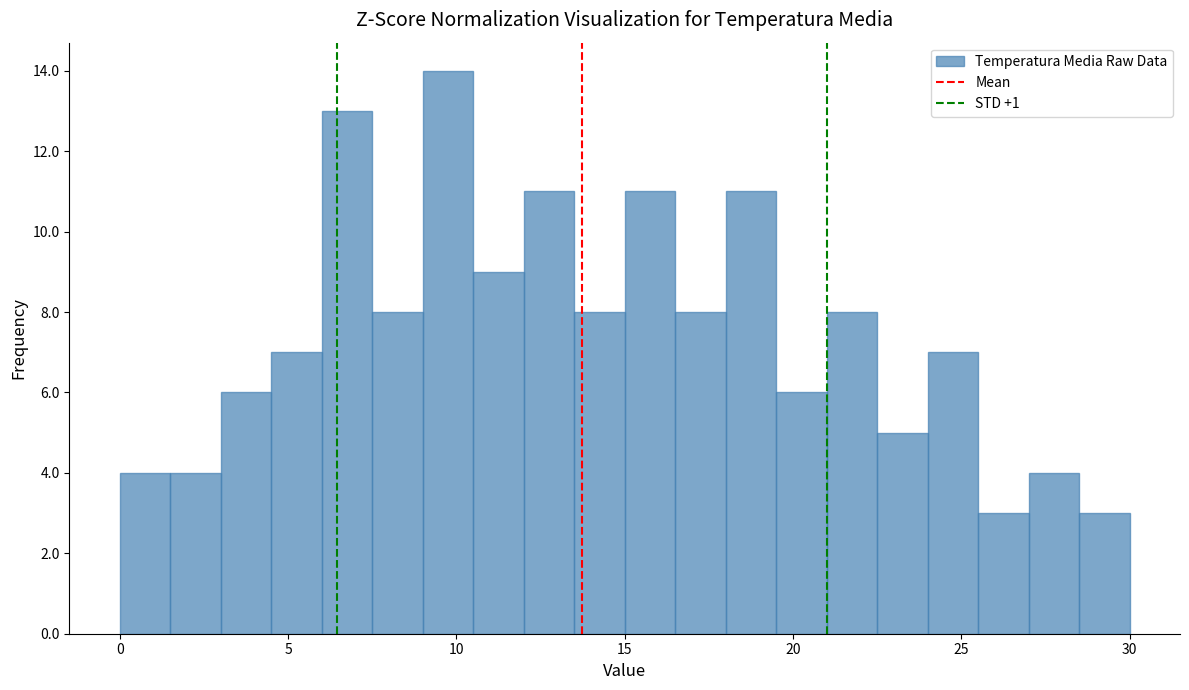

Read against the x-axis, roughly where is the centre of the tallest bar?

10.0